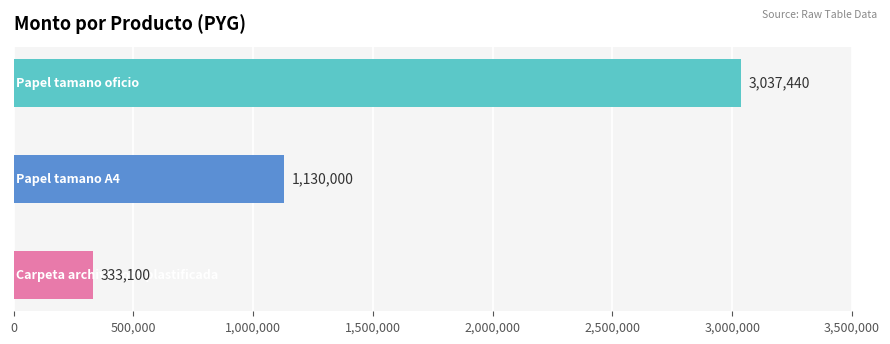

How many values are between 333100 and 3037440?

3